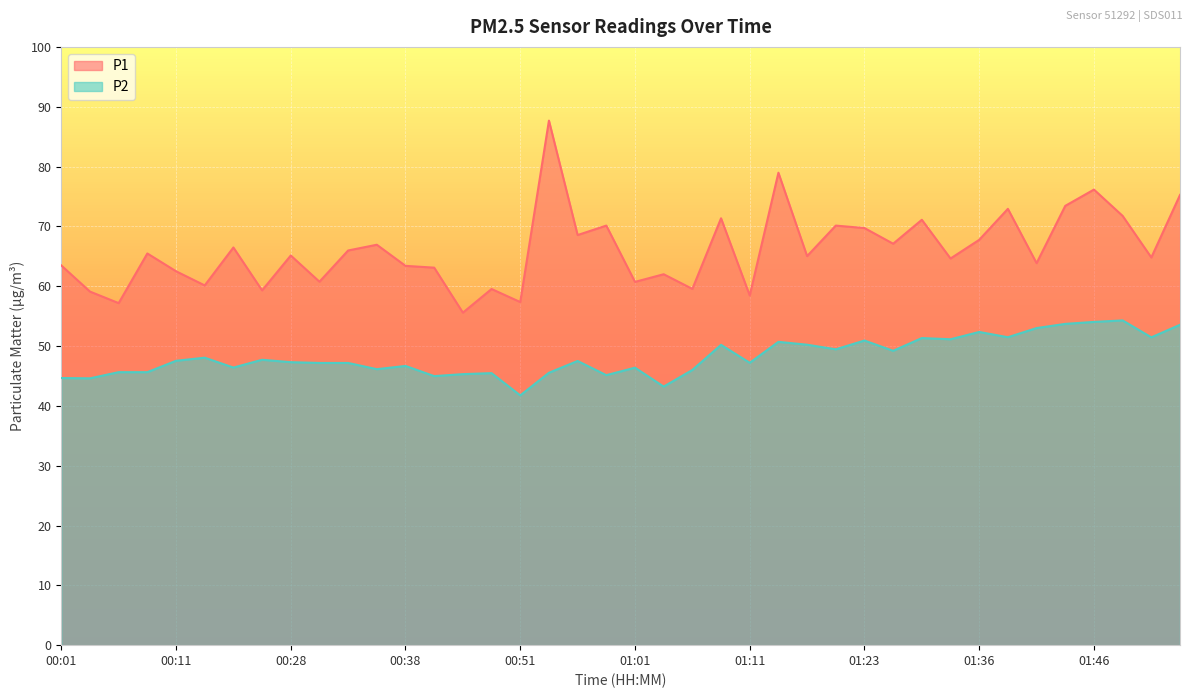

What is the difference between the maximum and second lowest values in the P2 series?

11.1